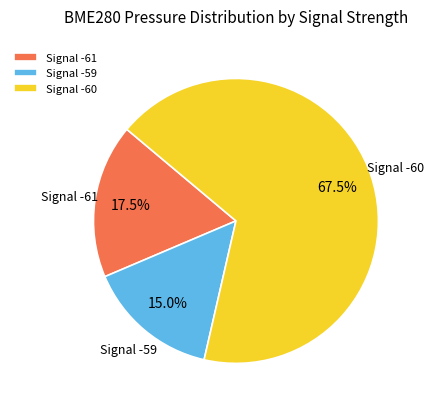

How many segments does this pie chart have?

3